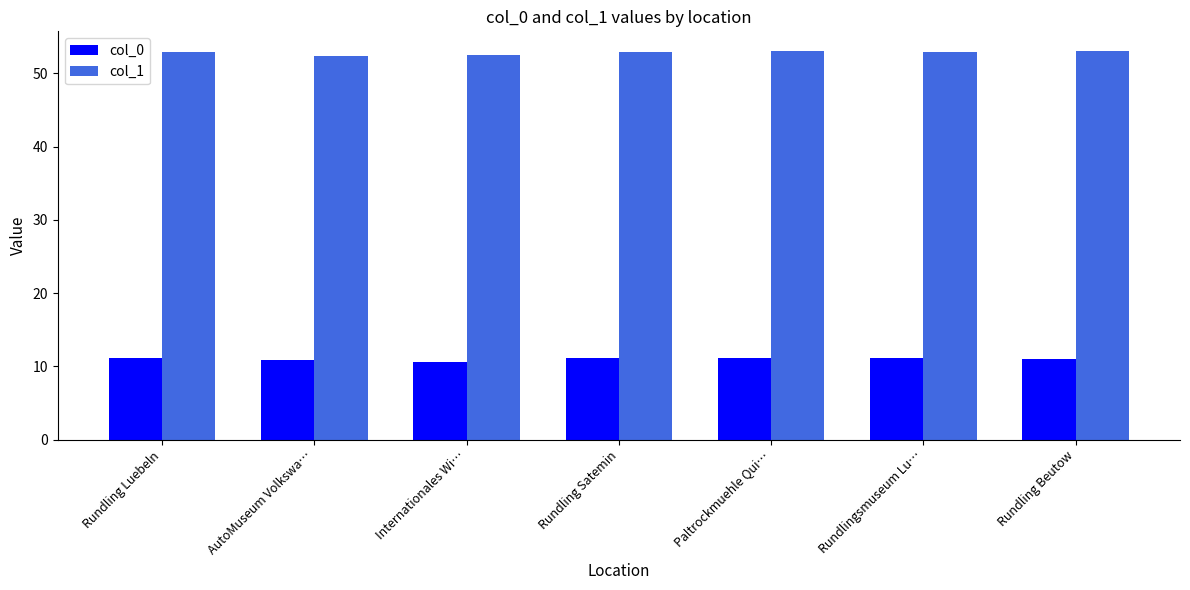

What is the value of the col_0 bar at the 1st from the left?

11.1